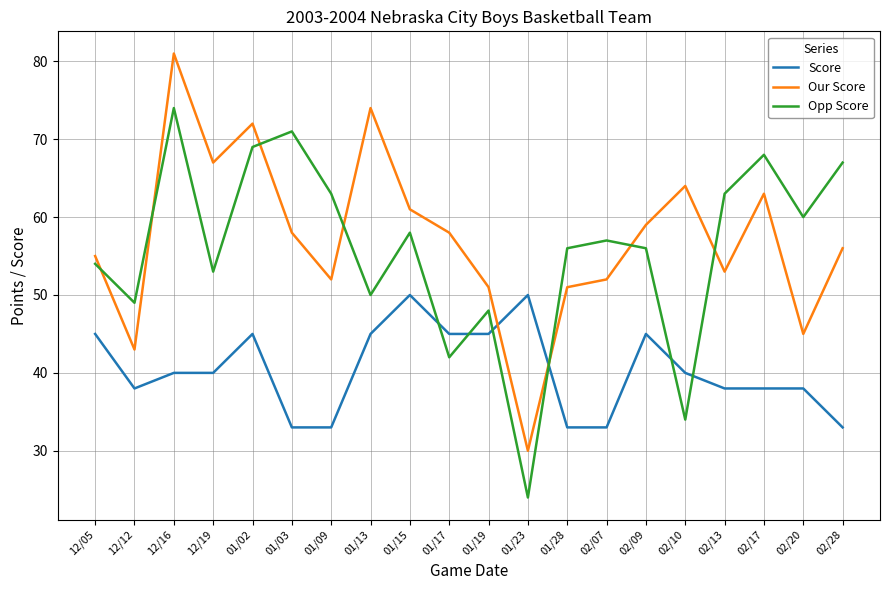

Where do Opp Score and Score first cross each other?

01/15 and 01/17